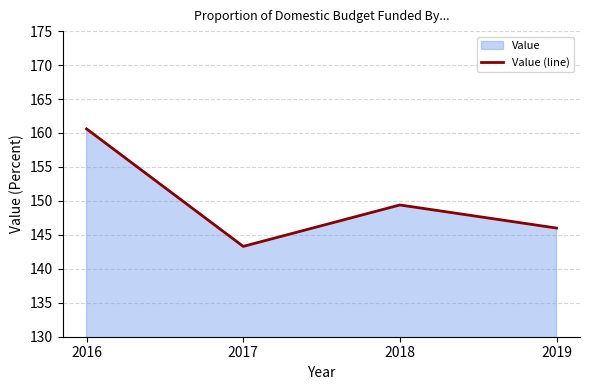

At which label does the data first exceed 149?

2016